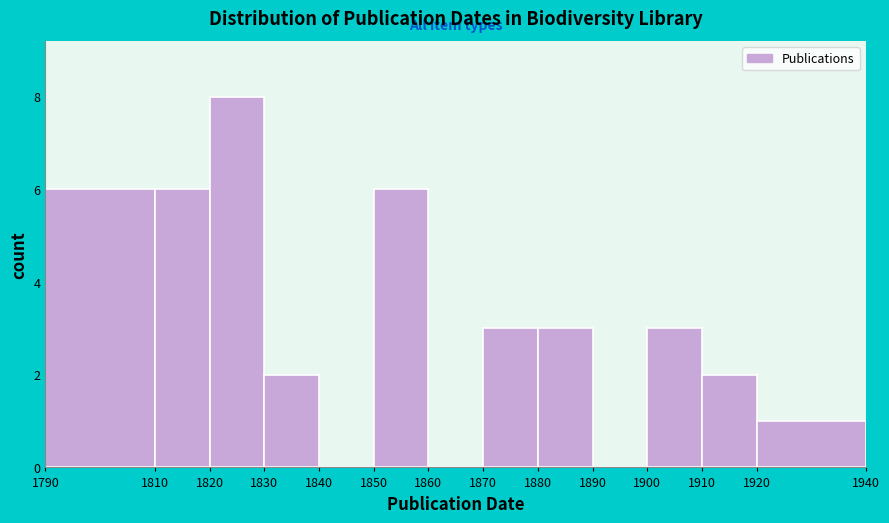

Reading left to right, transcribe this chart: for each bar, give the range it covers on the x-axis and its height. The values are not printed on the chart, so give them approximately, as read against the axis.

1790 to 1810: 6
1810 to 1820: 6
1820 to 1830: 8
1830 to 1840: 2
1840 to 1850: 0
1850 to 1860: 6
1860 to 1870: 0
1870 to 1880: 3
1880 to 1890: 3
1890 to 1900: 0
1900 to 1910: 3
1910 to 1920: 2
1920 to 1940: 1